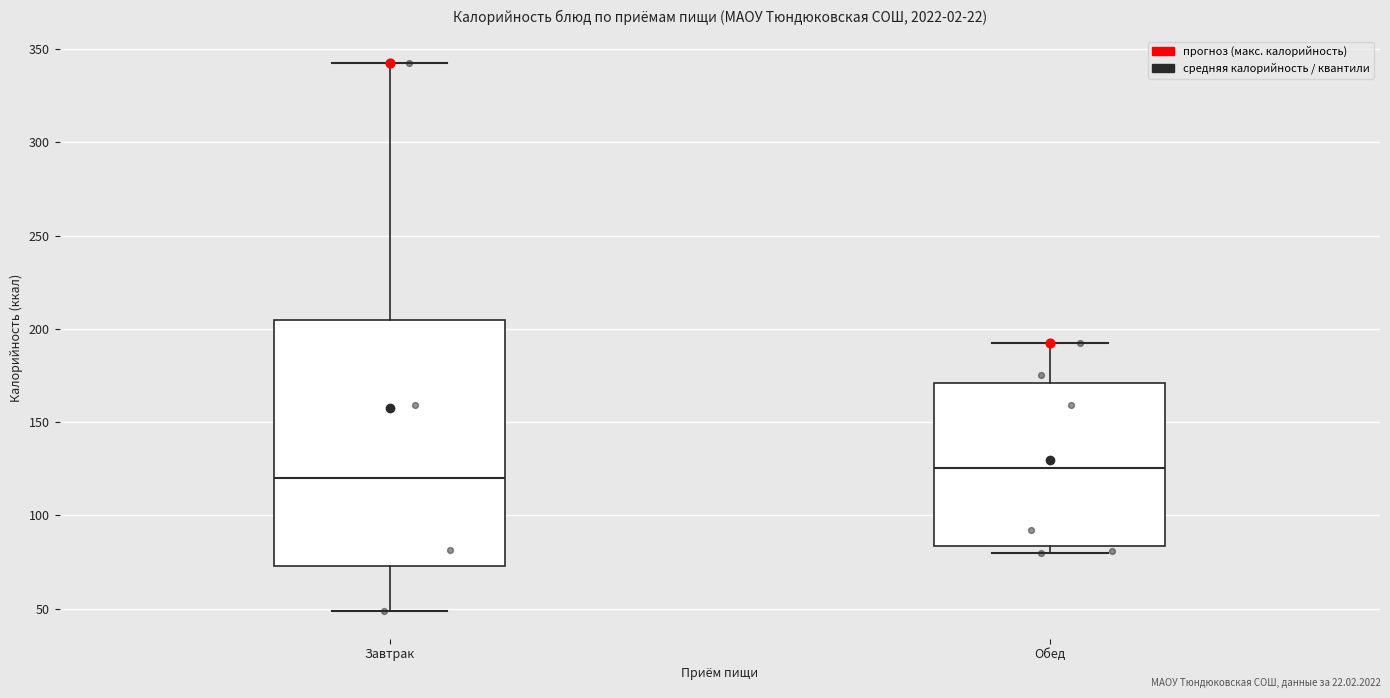

Which box is the tallest, from its lower edge to its upper edge?

Завтрак